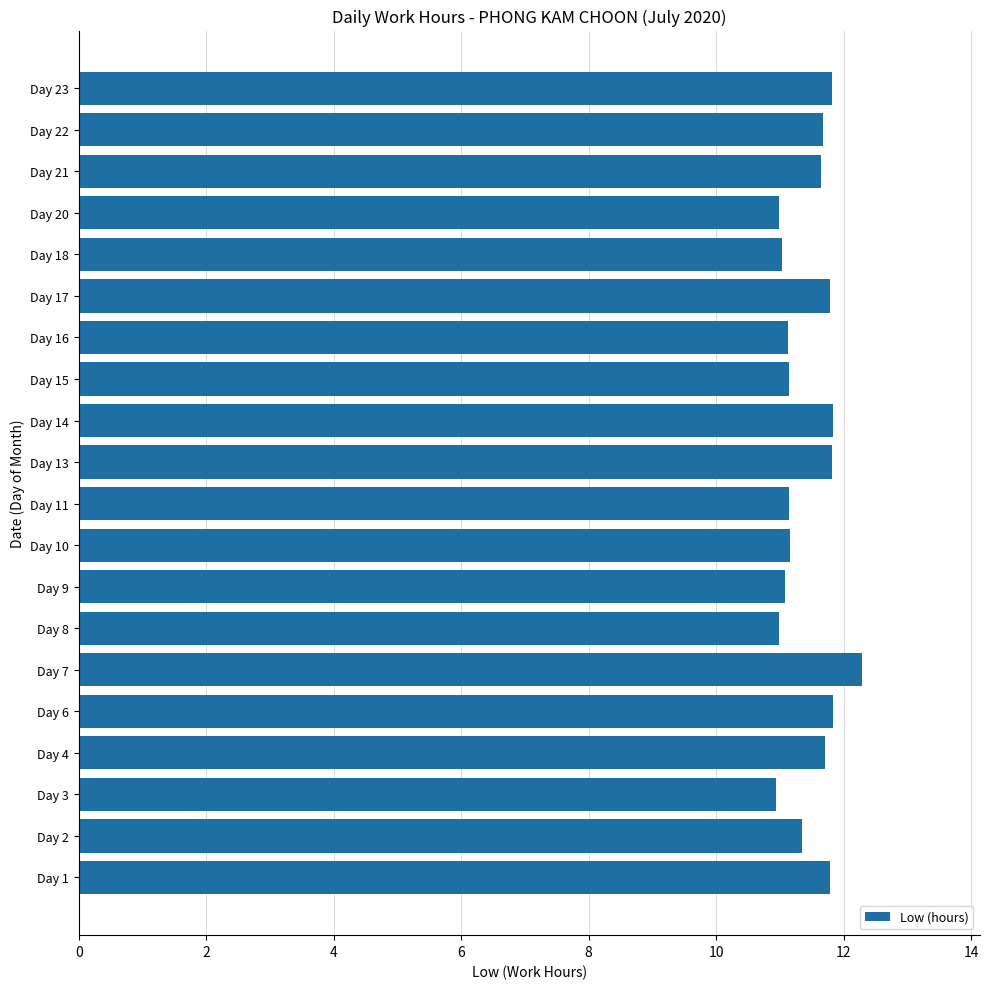

Is it true that the value at Day 2 is 11.3?

True